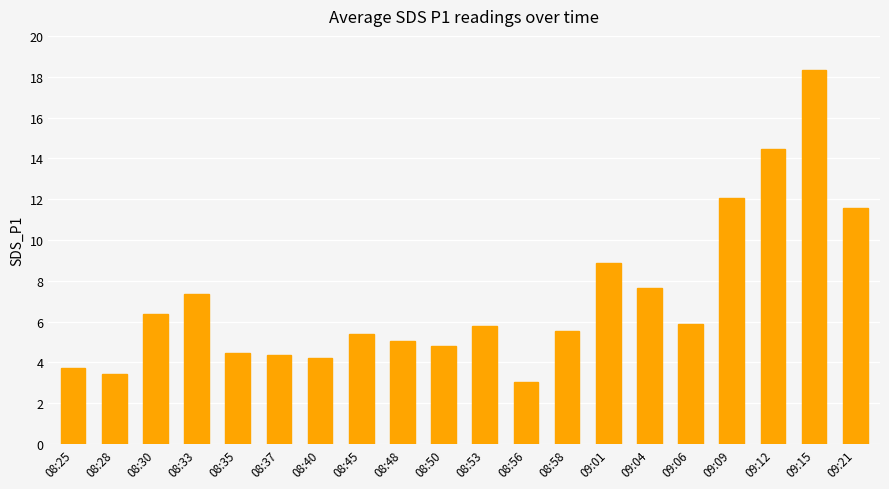

What is the ratio of the value at 09:06 to the value at 08:35?

1.3